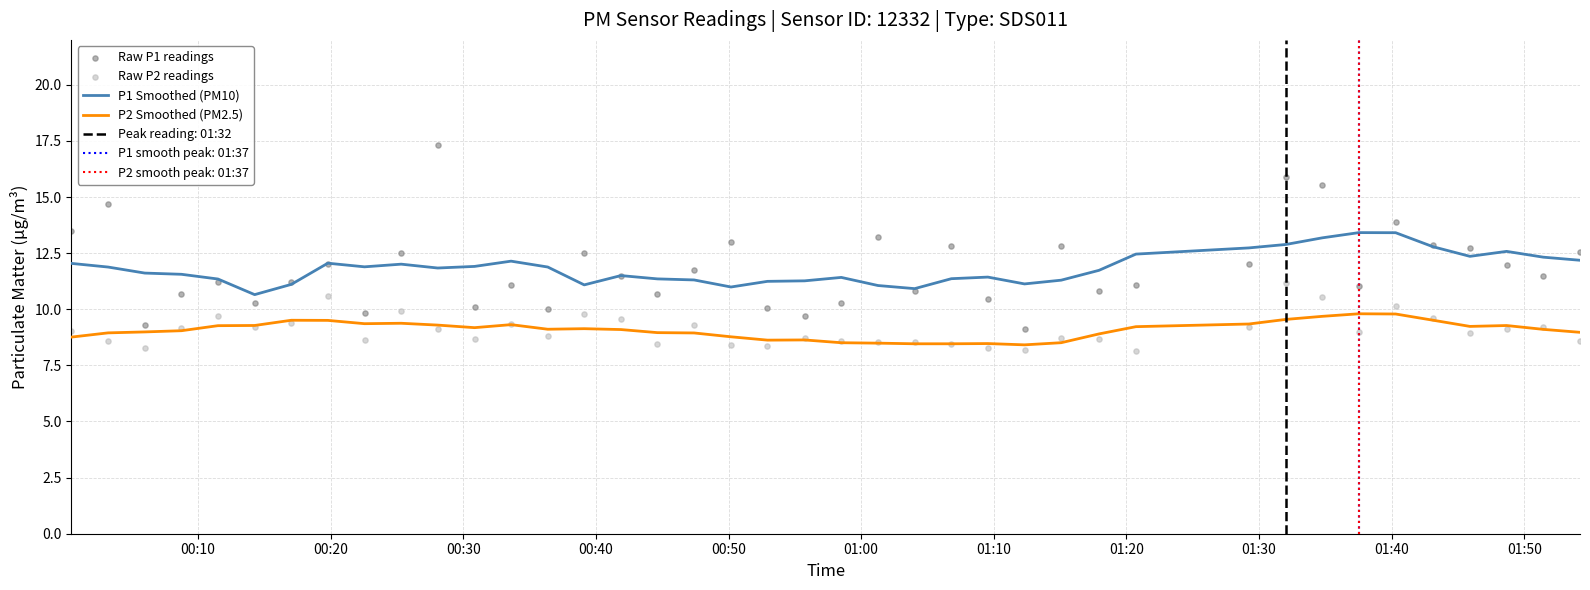

At how many categories does at least one series exceed 17?

1